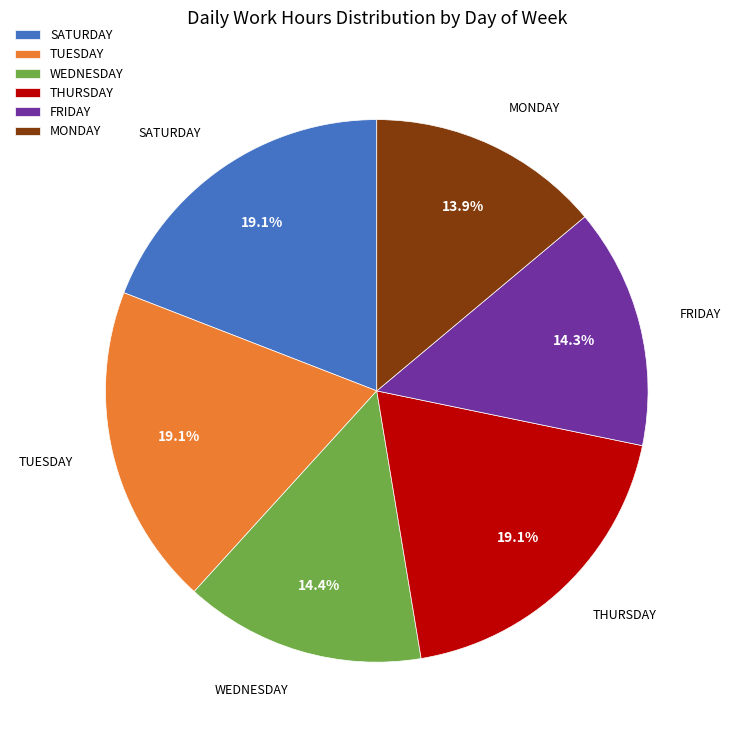

How much of the chart is everything except SATURDAY?

80.9%